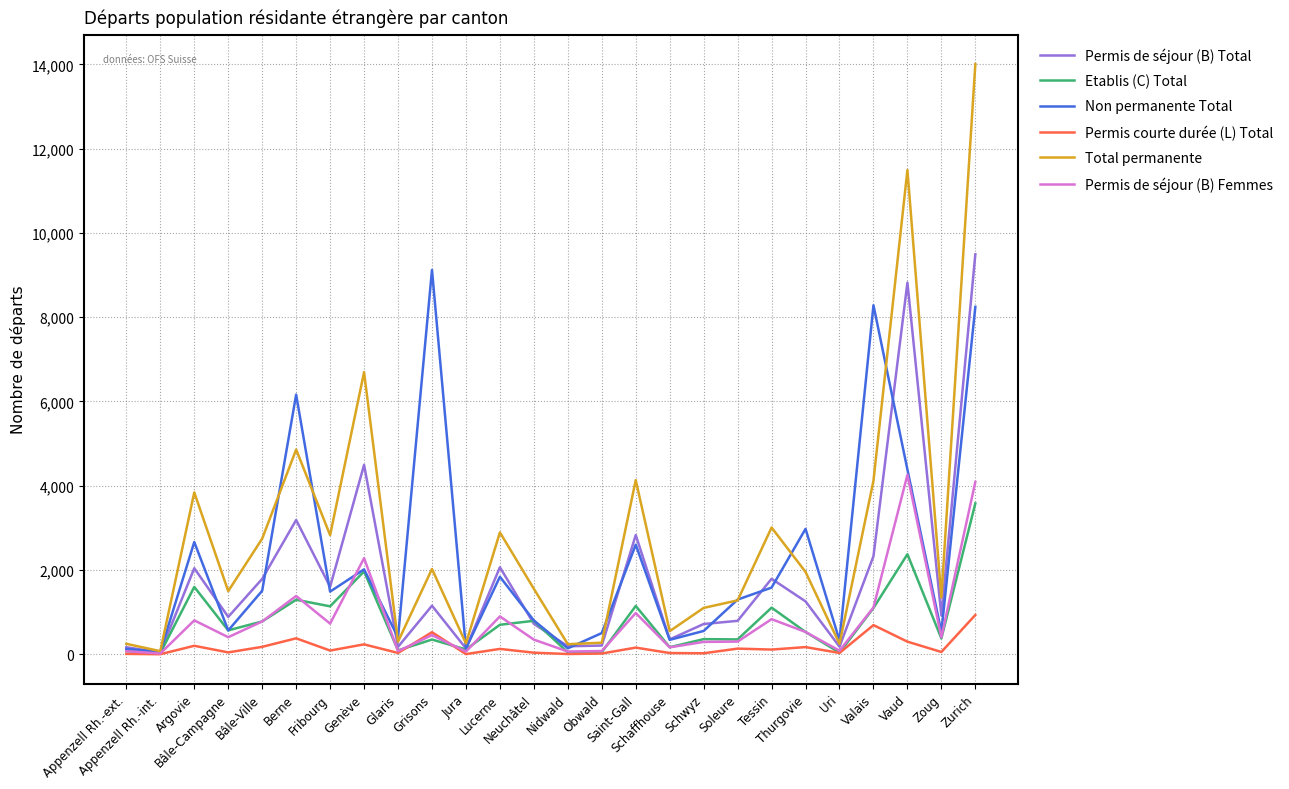

Is this an area chart (filled region under the line)?

No